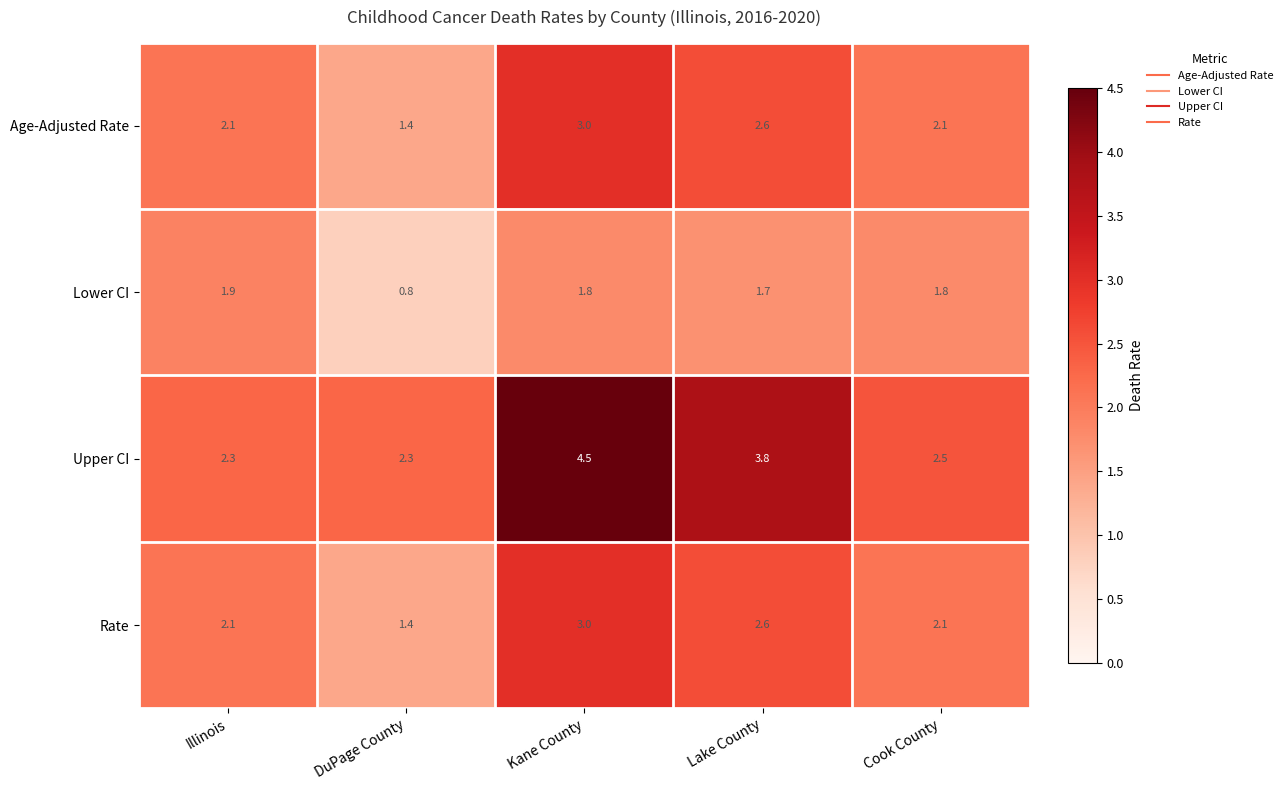

Which category has the highest value in the Age-Adjusted Rate series?

Kane County